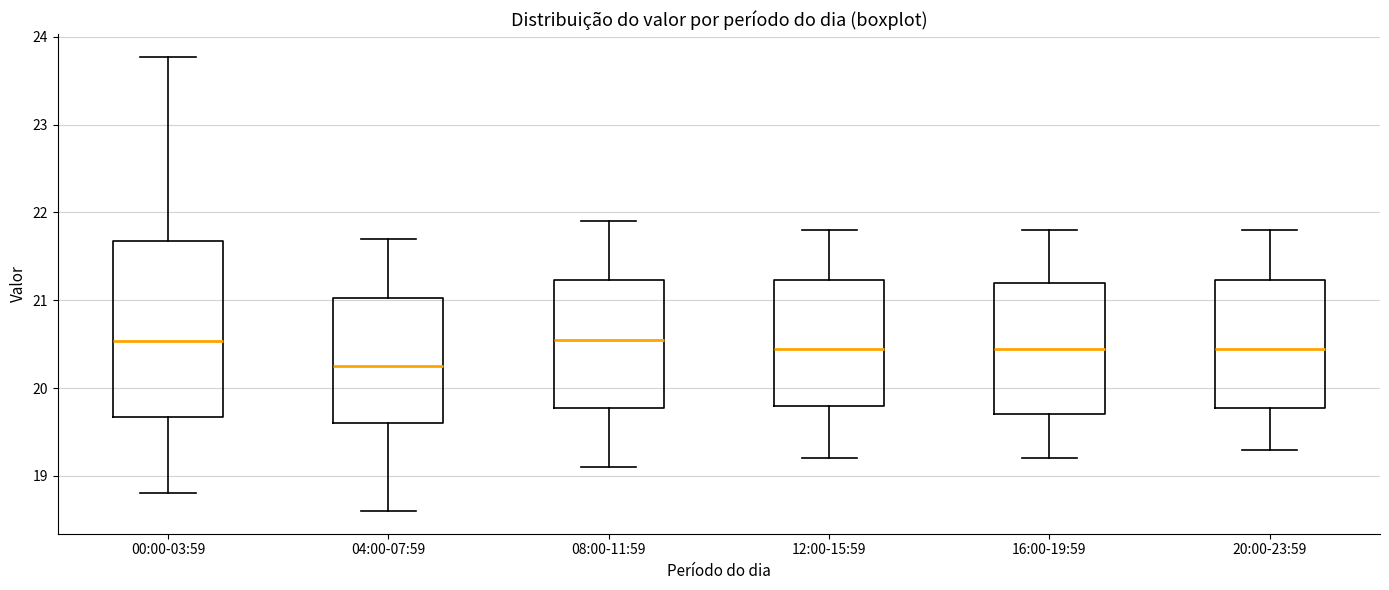

Reading left to right, transcribe this box plot: for each box, give where its median line is, the range the box spans, and where its two whiskers end, as read against the y-axis. The values are not printed on the chart, so give them approximately, as read against the axis.

00:00-03:59: median 20.5, box 19.7 to 21.7, whiskers 18.8 to 23.8
04:00-07:59: median 20.3, box 19.6 to 21.0, whiskers 18.6 to 21.7
08:00-11:59: median 20.6, box 19.8 to 21.2, whiskers 19.1 to 21.9
12:00-15:59: median 20.5, box 19.8 to 21.2, whiskers 19.2 to 21.8
16:00-19:59: median 20.5, box 19.7 to 21.2, whiskers 19.2 to 21.8
20:00-23:59: median 20.5, box 19.8 to 21.2, whiskers 19.3 to 21.8